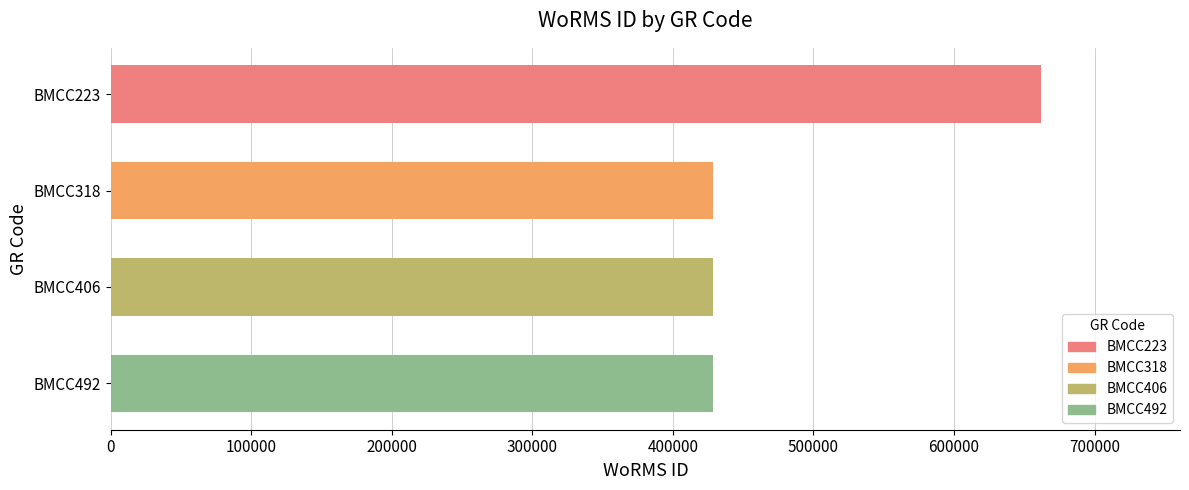

What is the value of the 1st bar from the top?

661559